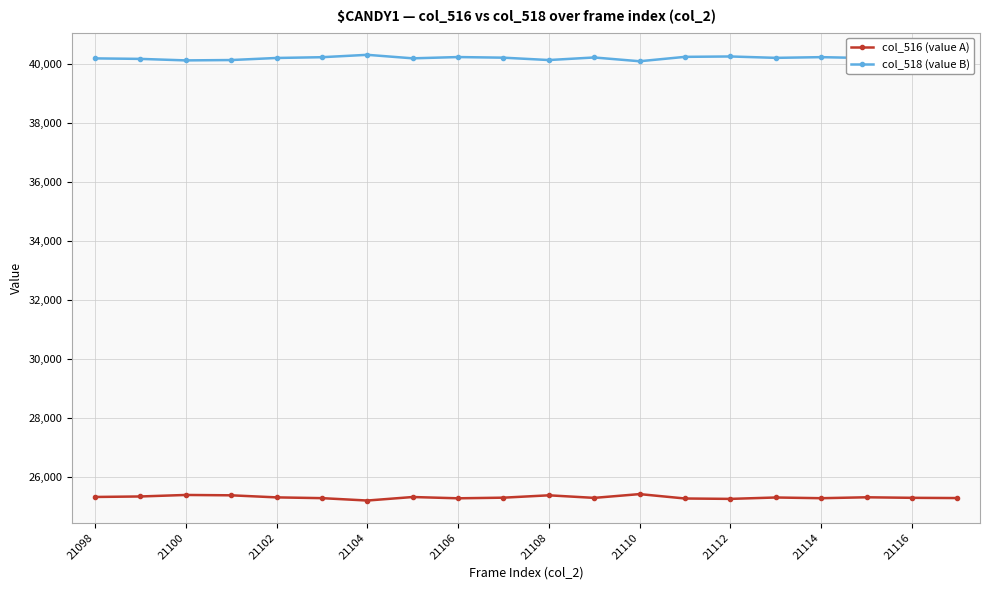

Rank the series by their average value, from highest to lowest.

col_518 (value B), col_516 (value A)